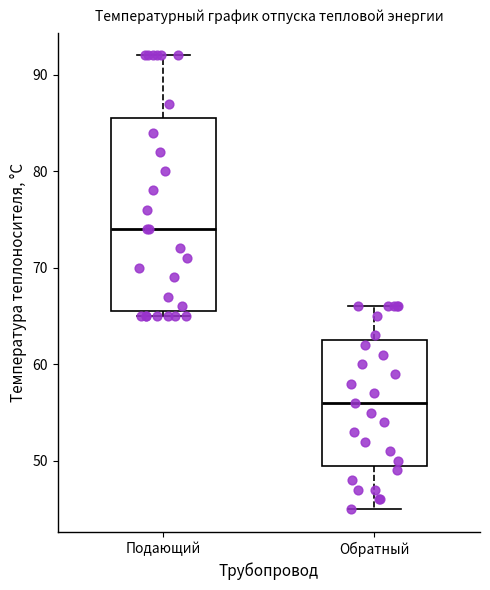

Reading left to right, read every box against the y-axis: the position of its median line, the range the box covers, and the ends of its whiskers. The values are not printed on the chart, so give them approximately, as read against the axis.

Подающий: median 74, box 66 to 86, whiskers 65 to 92
Обратный: median 56, box 50 to 63, whiskers 45 to 66